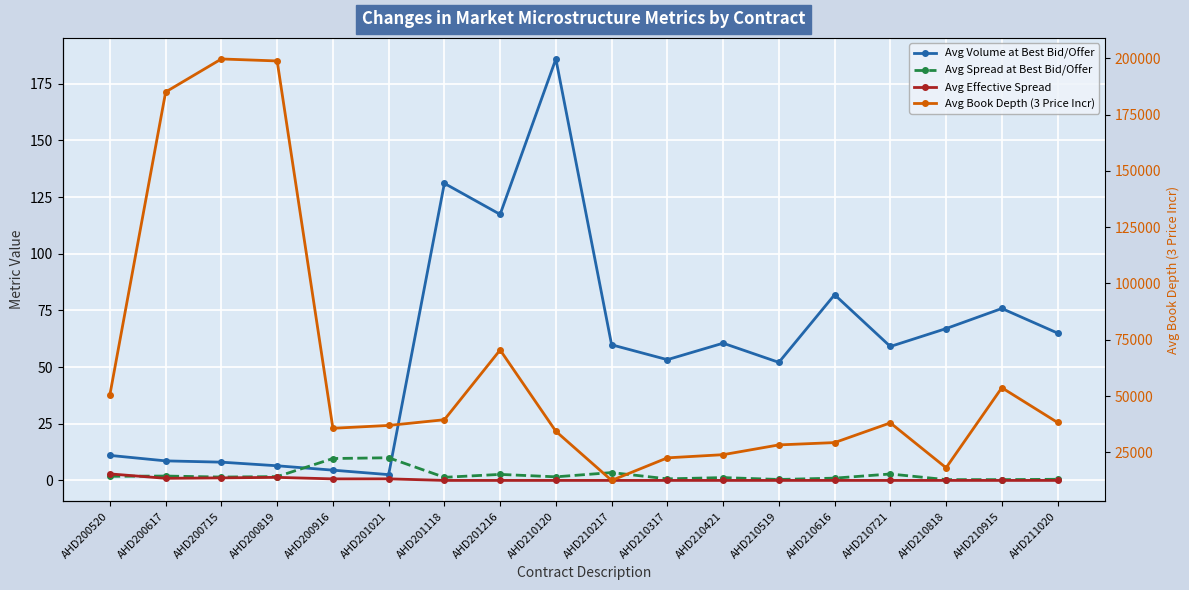

List the series in order of their peak value, highest first.

Avg Book Depth (3 Price Incr), Avg Volume at Best Bid/Offer, Avg Spread at Best Bid/Offer, Avg Effective Spread